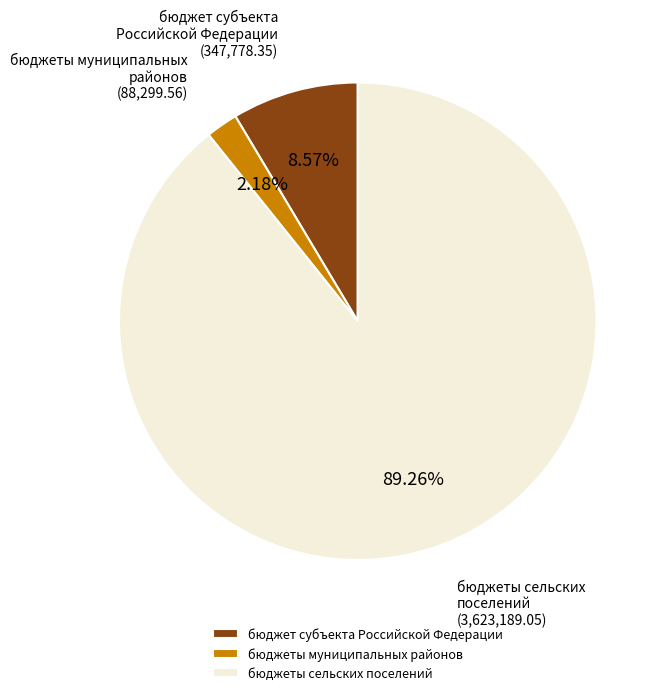

To the nearest percent, what percentage of the pie is бюджет субъекта Российской Федерации?

9%